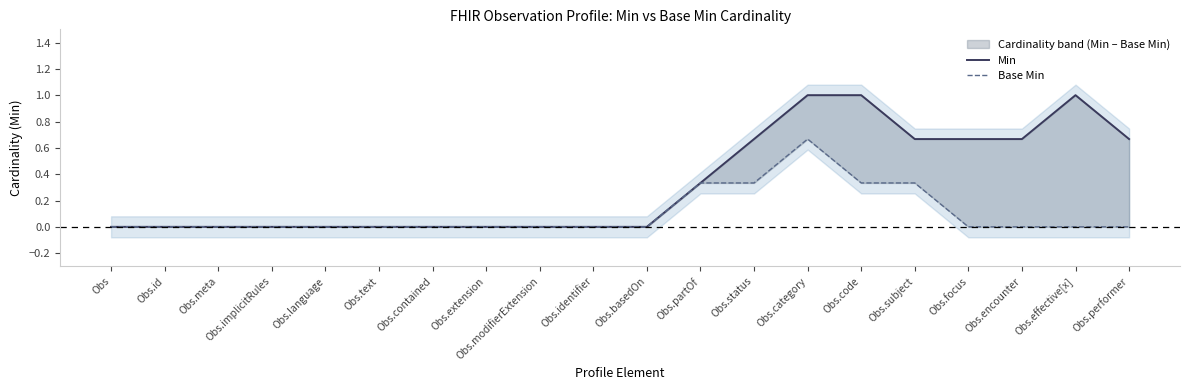

Is this an area chart (filled region under the line)?

No